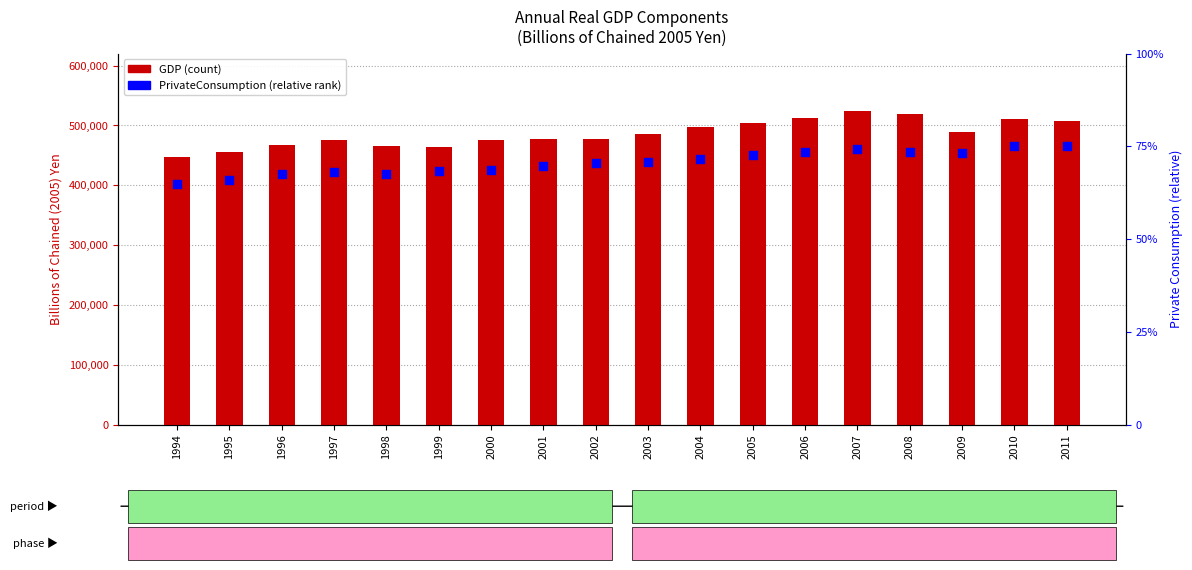

Which series has the largest total across all categories?

GDP